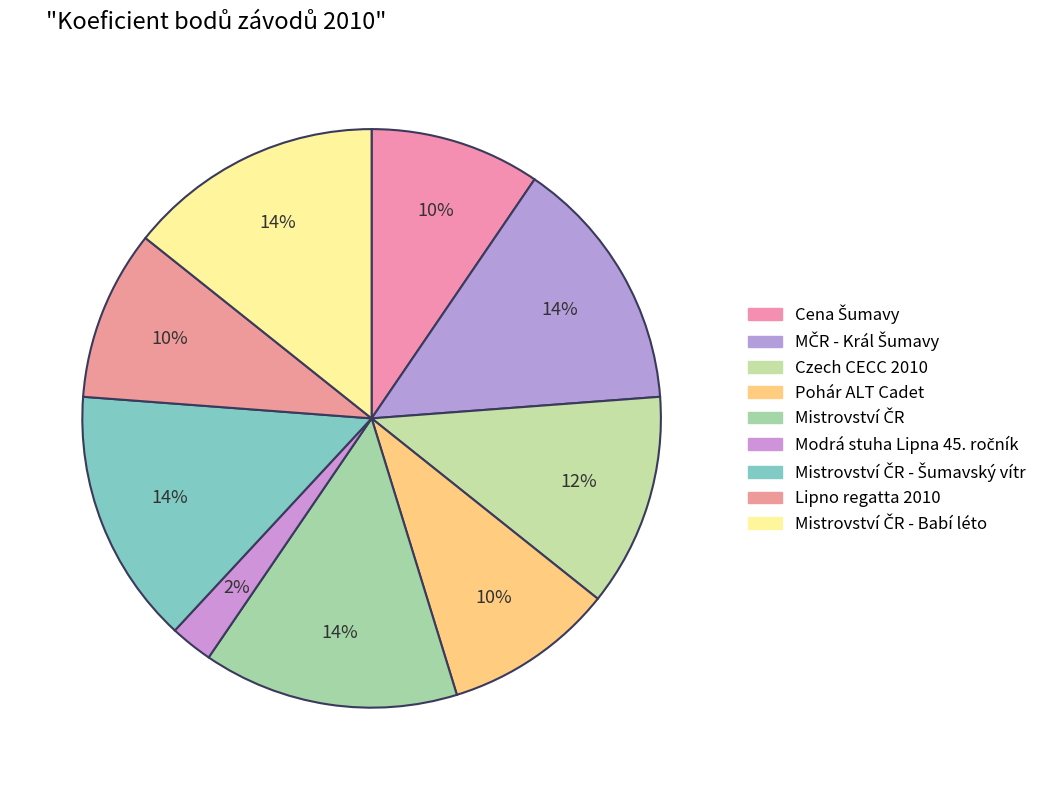

Count the number of slices in the pie.

9